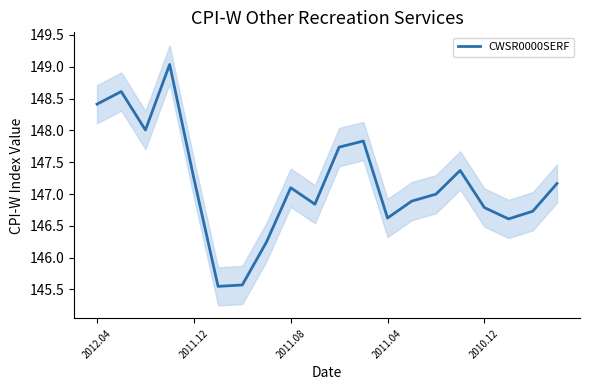

The value of CWSR0000SERF at 2011.08 is 147.1. True or false?

True